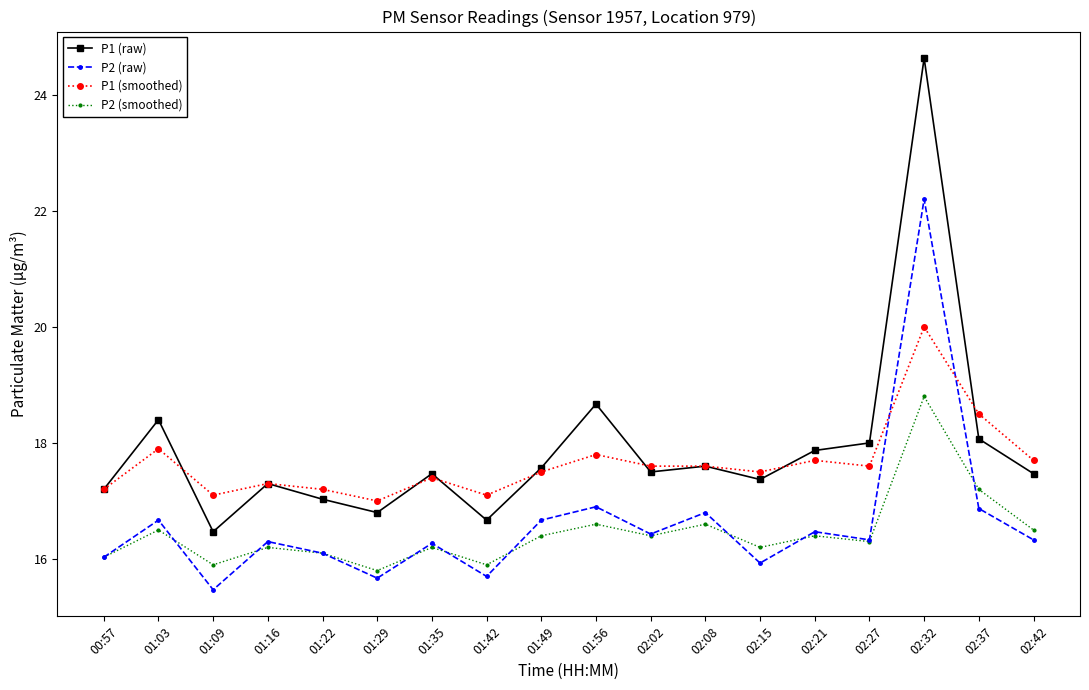

What is the label of the 17th point from the right?

01:03